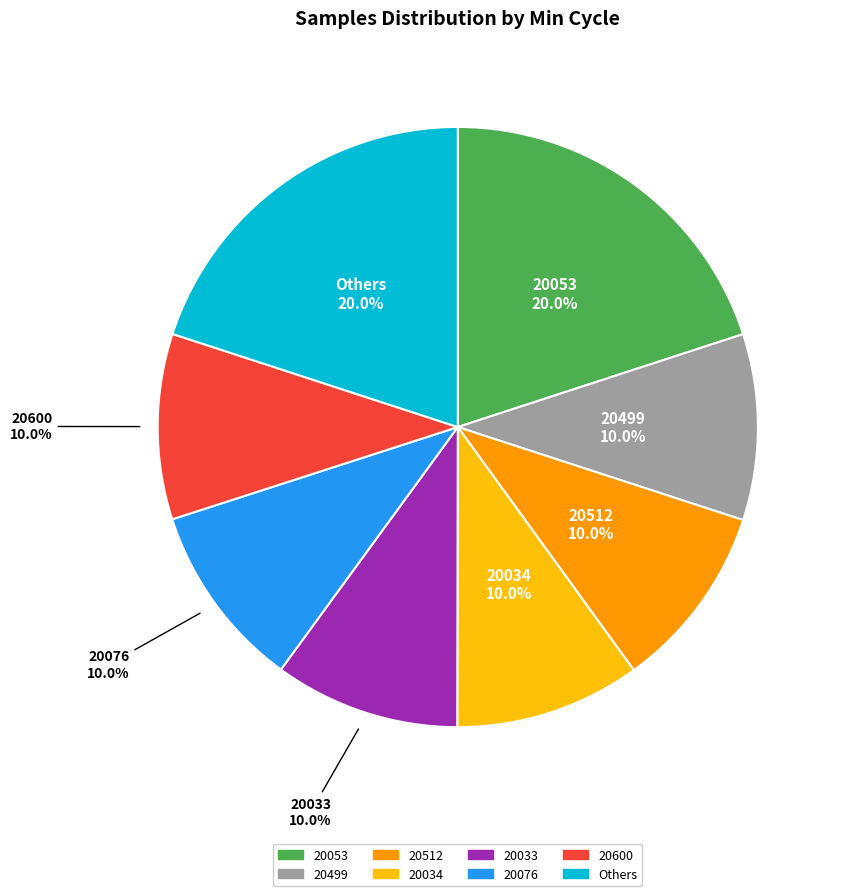

Is there any slice that represents more than half of the pie?

No